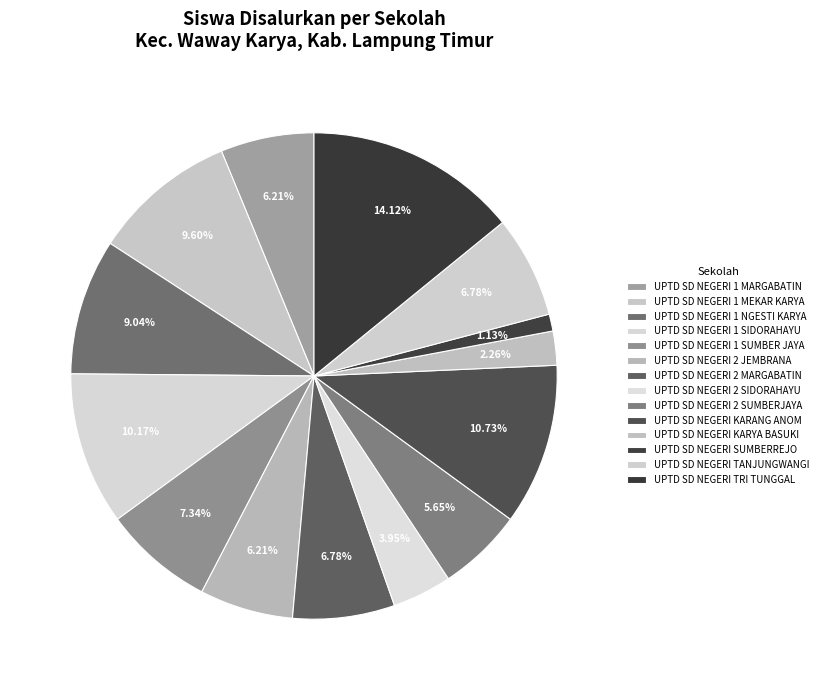

What is the change in value from UPTD SD NEGERI 1 NGESTI KARYA to UPTD SD NEGERI 2 SIDORAHAYU?

-9